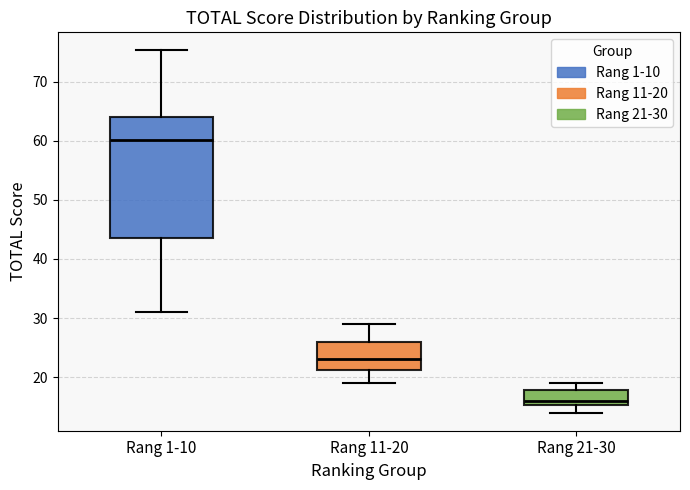

Where does the lower whisker of the box for Rang 21-30 end on the y-axis? The values are not printed on the chart, so give them approximately, as read against the axis.

14